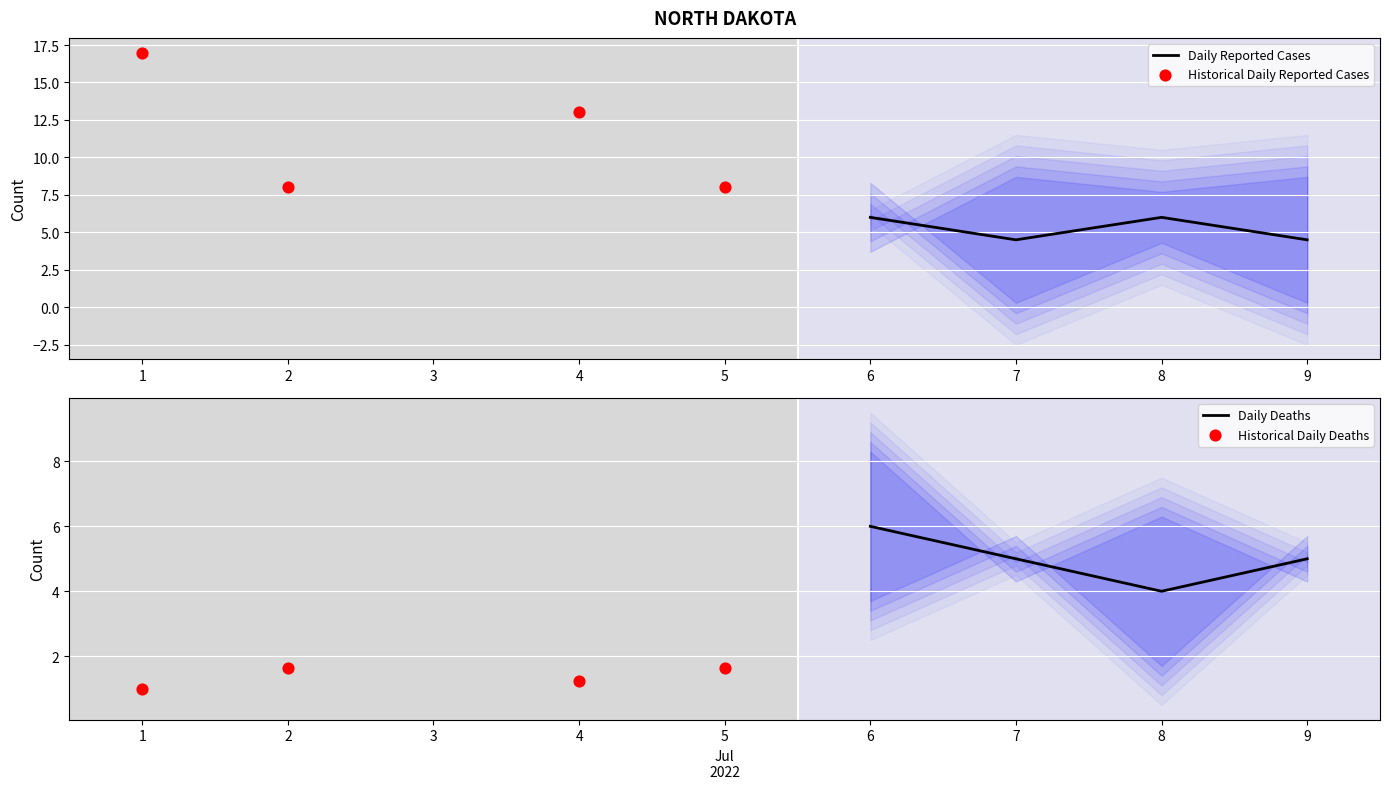

Which series reaches the minimum Y coordinate?

Historical Daily Deaths